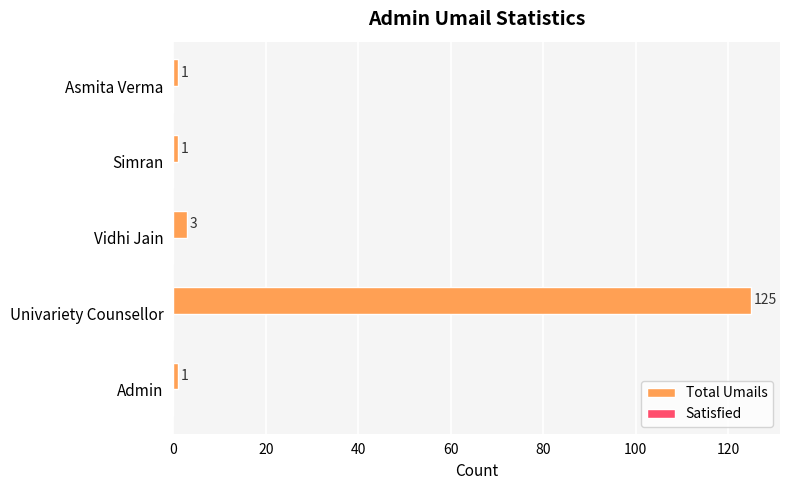

What is the difference between the maximum and minimum values?

124